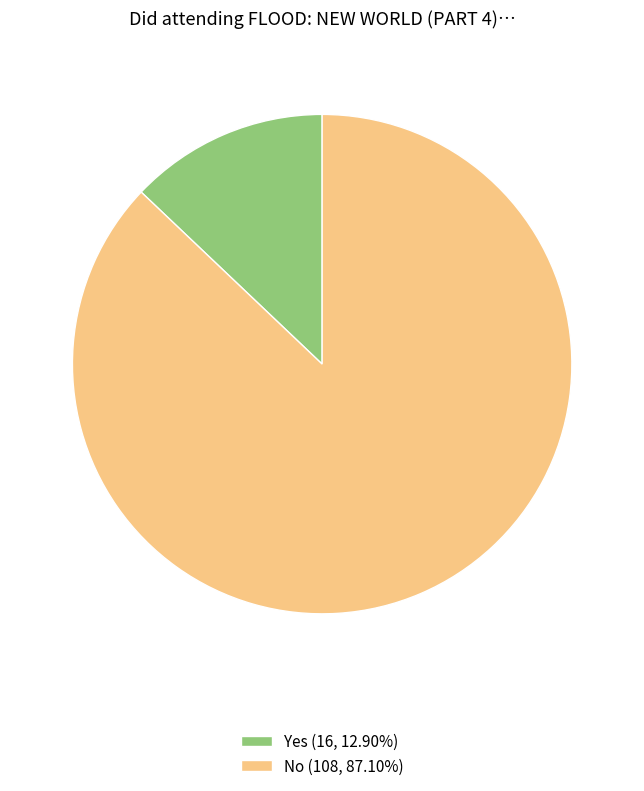

Is the sum of Yes (16, 12.90%) and No (108, 87.10%) greater than half?

Yes